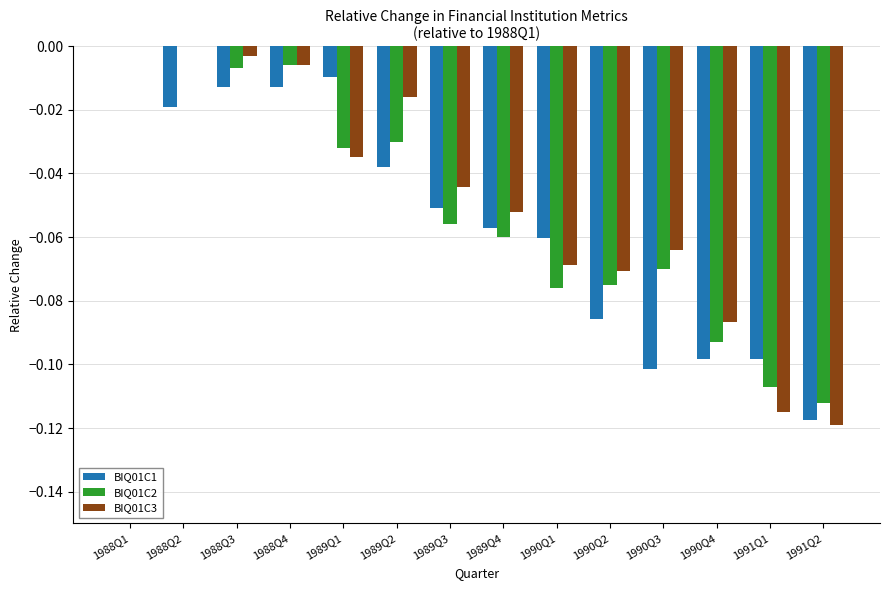

What is the value of the BIQ01C1 bar at the 10th from the left?

-0.1